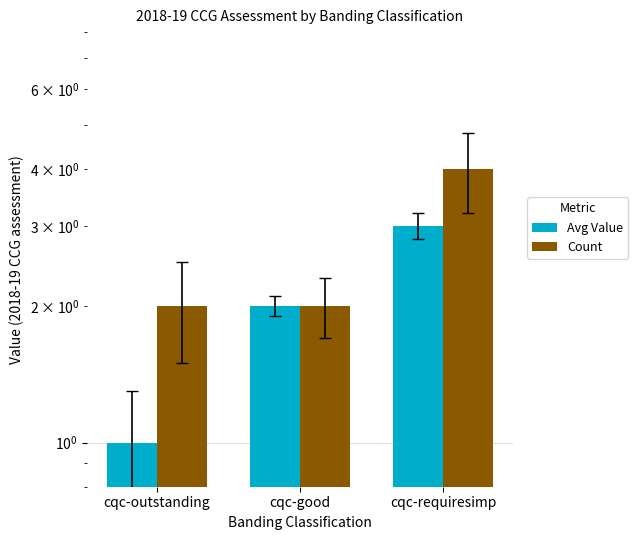

What position from the left is cqc-good?

2